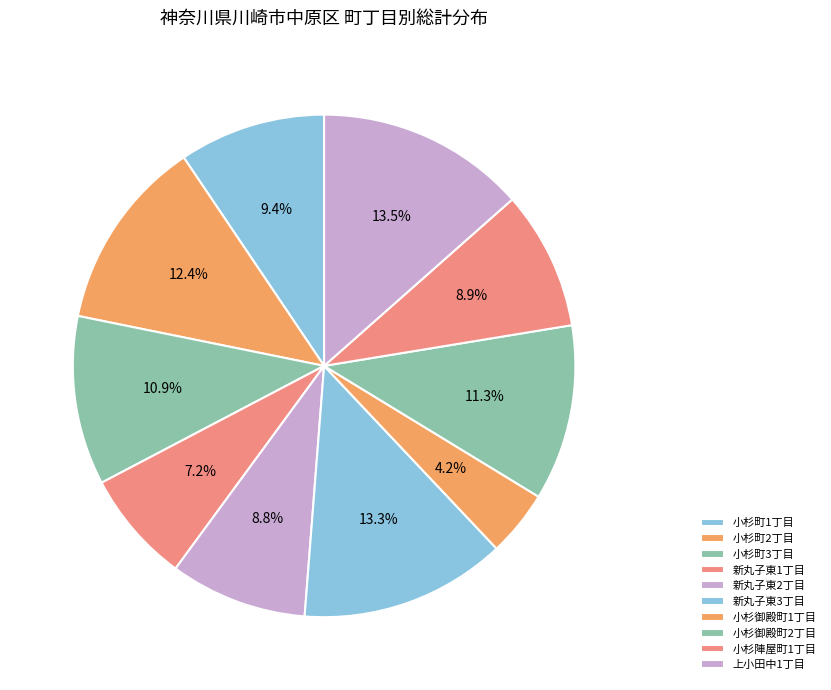

To the nearest percent, what portion does 小杉陣屋町1丁目 represent?

9%